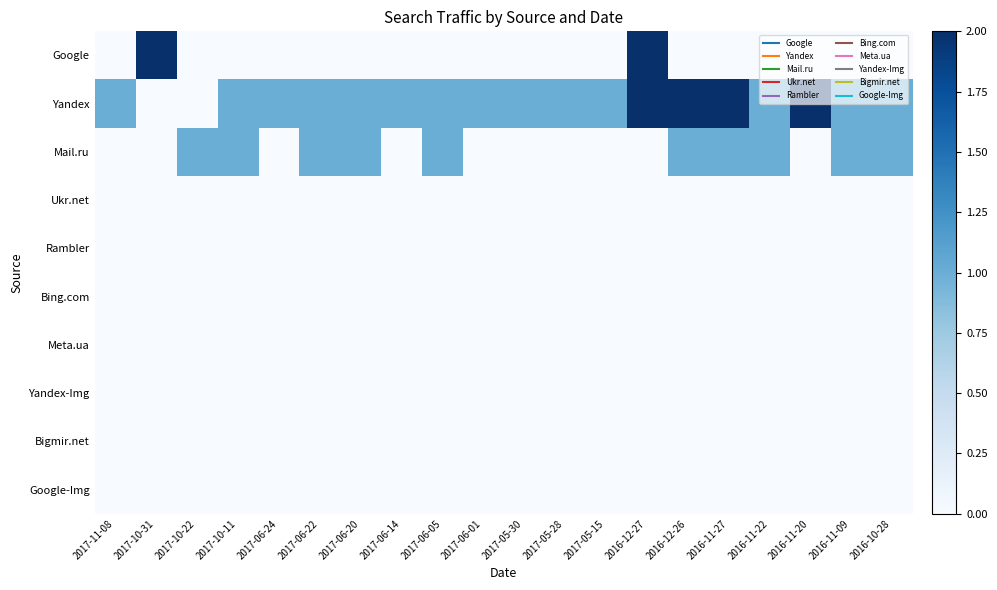

Reading right to left, extract all data points from this chart.

Google: 2016-10-28=0	2016-11-09=0	2016-11-20=0	2016-11-22=0	2016-11-27=0	2016-12-26=0	2016-12-27=2	2017-05-15=0	2017-05-28=0	2017-05-30=0	2017-06-01=0	2017-06-05=0	2017-06-14=0	2017-06-20=0	2017-06-22=0	2017-06-24=0	2017-10-11=0	2017-10-22=0	2017-10-31=2	2017-11-08=0
Yandex: 2016-10-28=1	2016-11-09=1	2016-11-20=2	2016-11-22=1	2016-11-27=2	2016-12-26=2	2016-12-27=2	2017-05-15=1	2017-05-28=1	2017-05-30=1	2017-06-01=1	2017-06-05=1	2017-06-14=1	2017-06-20=1	2017-06-22=1	2017-06-24=1	2017-10-11=1	2017-10-22=0	2017-10-31=0	2017-11-08=1
Mail.ru: 2016-10-28=1	2016-11-09=1	2016-11-20=0	2016-11-22=1	2016-11-27=1	2016-12-26=1	2016-12-27=0	2017-05-15=0	2017-05-28=0	2017-05-30=0	2017-06-01=0	2017-06-05=1	2017-06-14=0	2017-06-20=1	2017-06-22=1	2017-06-24=0	2017-10-11=1	2017-10-22=1	2017-10-31=0	2017-11-08=0
Ukr.net: 2016-10-28=0	2016-11-09=0	2016-11-20=0	2016-11-22=0	2016-11-27=0	2016-12-26=0	2016-12-27=0	2017-05-15=0	2017-05-28=0	2017-05-30=0	2017-06-01=0	2017-06-05=0	2017-06-14=0	2017-06-20=0	2017-06-22=0	2017-06-24=0	2017-10-11=0	2017-10-22=0	2017-10-31=0	2017-11-08=0
Rambler: 2016-10-28=0	2016-11-09=0	2016-11-20=0	2016-11-22=0	2016-11-27=0	2016-12-26=0	2016-12-27=0	2017-05-15=0	2017-05-28=0	2017-05-30=0	2017-06-01=0	2017-06-05=0	2017-06-14=0	2017-06-20=0	2017-06-22=0	2017-06-24=0	2017-10-11=0	2017-10-22=0	2017-10-31=0	2017-11-08=0
Bing.com: 2016-10-28=0	2016-11-09=0	2016-11-20=0	2016-11-22=0	2016-11-27=0	2016-12-26=0	2016-12-27=0	2017-05-15=0	2017-05-28=0	2017-05-30=0	2017-06-01=0	2017-06-05=0	2017-06-14=0	2017-06-20=0	2017-06-22=0	2017-06-24=0	2017-10-11=0	2017-10-22=0	2017-10-31=0	2017-11-08=0
Meta.ua: 2016-10-28=0	2016-11-09=0	2016-11-20=0	2016-11-22=0	2016-11-27=0	2016-12-26=0	2016-12-27=0	2017-05-15=0	2017-05-28=0	2017-05-30=0	2017-06-01=0	2017-06-05=0	2017-06-14=0	2017-06-20=0	2017-06-22=0	2017-06-24=0	2017-10-11=0	2017-10-22=0	2017-10-31=0	2017-11-08=0
Yandex-Img: 2016-10-28=0	2016-11-09=0	2016-11-20=0	2016-11-22=0	2016-11-27=0	2016-12-26=0	2016-12-27=0	2017-05-15=0	2017-05-28=0	2017-05-30=0	2017-06-01=0	2017-06-05=0	2017-06-14=0	2017-06-20=0	2017-06-22=0	2017-06-24=0	2017-10-11=0	2017-10-22=0	2017-10-31=0	2017-11-08=0
Bigmir.net: 2016-10-28=0	2016-11-09=0	2016-11-20=0	2016-11-22=0	2016-11-27=0	2016-12-26=0	2016-12-27=0	2017-05-15=0	2017-05-28=0	2017-05-30=0	2017-06-01=0	2017-06-05=0	2017-06-14=0	2017-06-20=0	2017-06-22=0	2017-06-24=0	2017-10-11=0	2017-10-22=0	2017-10-31=0	2017-11-08=0
Google-Img: 2016-10-28=0	2016-11-09=0	2016-11-20=0	2016-11-22=0	2016-11-27=0	2016-12-26=0	2016-12-27=0	2017-05-15=0	2017-05-28=0	2017-05-30=0	2017-06-01=0	2017-06-05=0	2017-06-14=0	2017-06-20=0	2017-06-22=0	2017-06-24=0	2017-10-11=0	2017-10-22=0	2017-10-31=0	2017-11-08=0